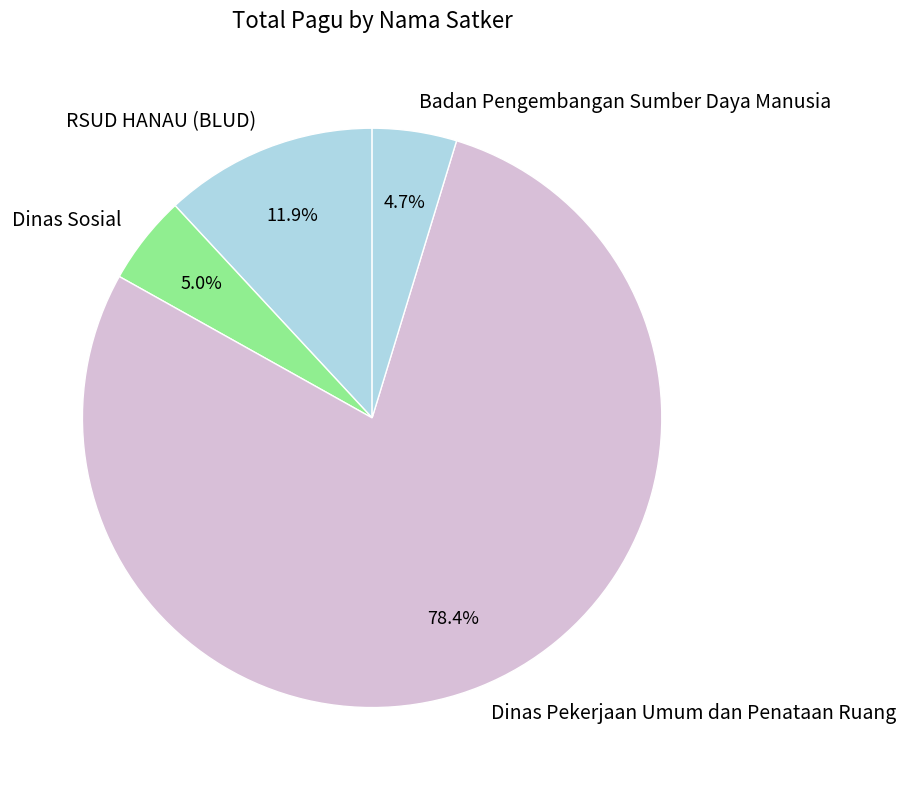

To the nearest percent, what is the difference between the largest and smallest slice percentages?

74%